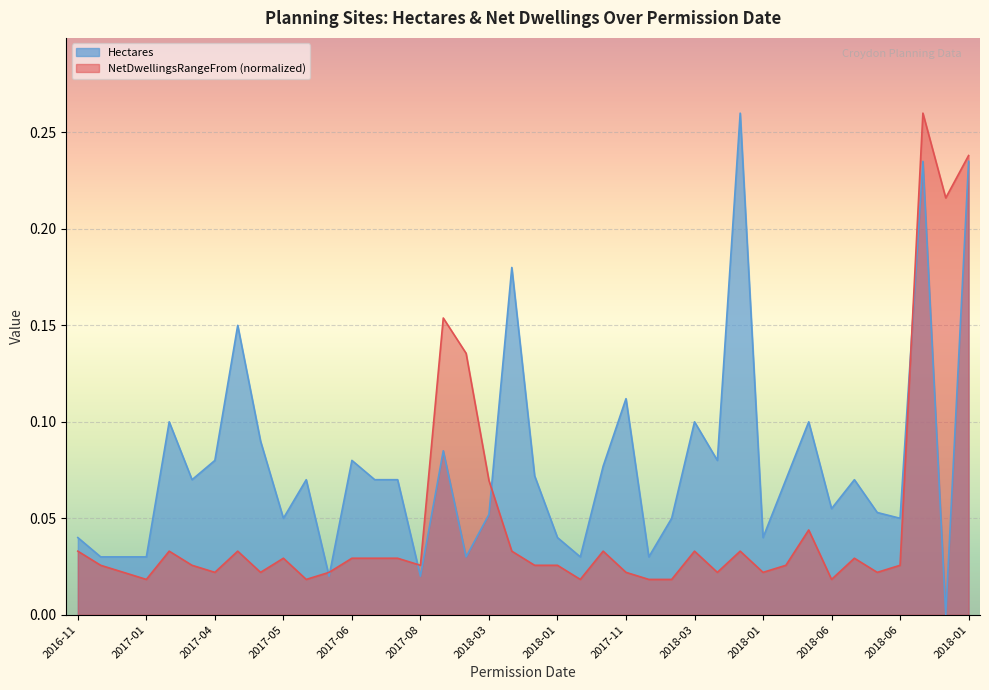

What is the label of the 20th point from the right?

2017-12